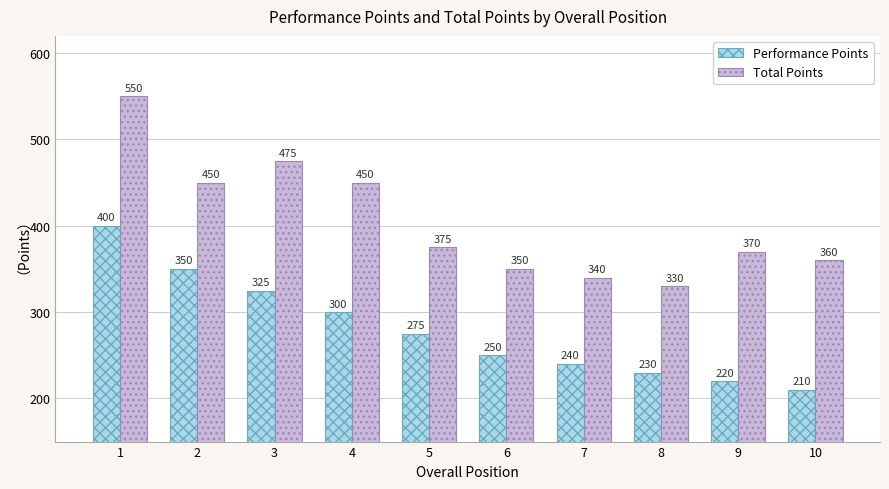

At which category is the sum across all series the highest?

1